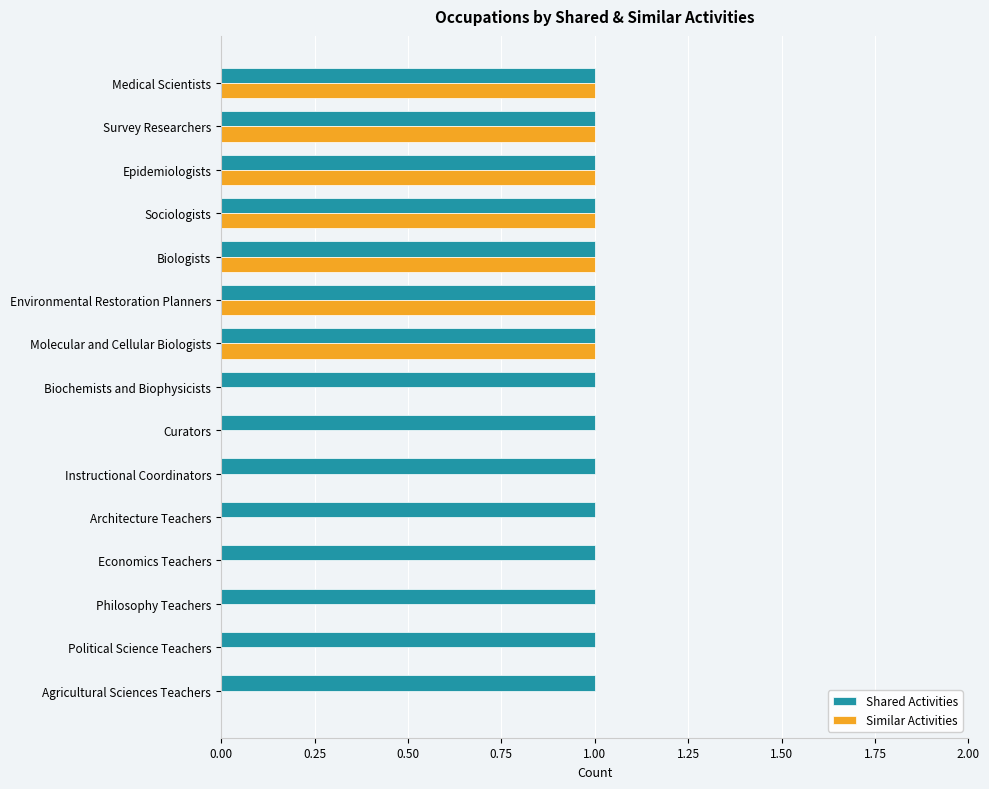

Is the value of Shared Activities at Biologists greater than the value of Similar Activities at Economics Teachers?

Yes